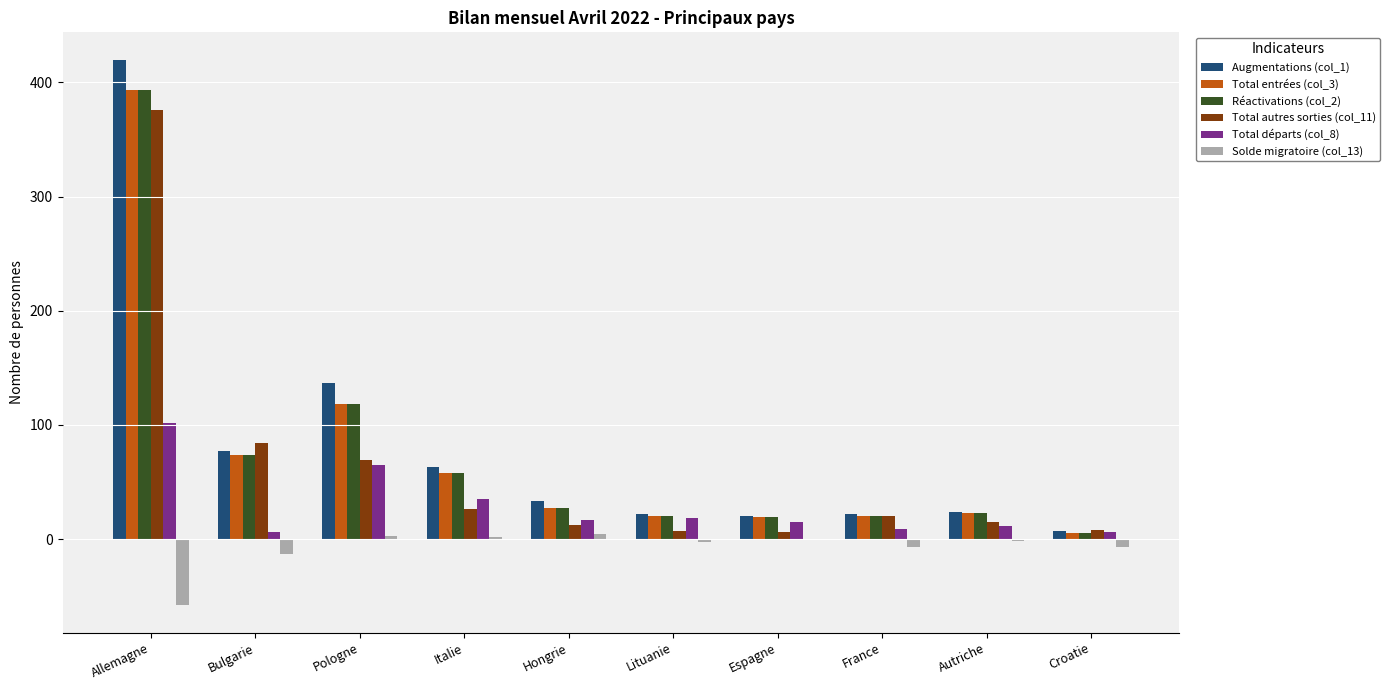

What is the greatest value displayed?

420